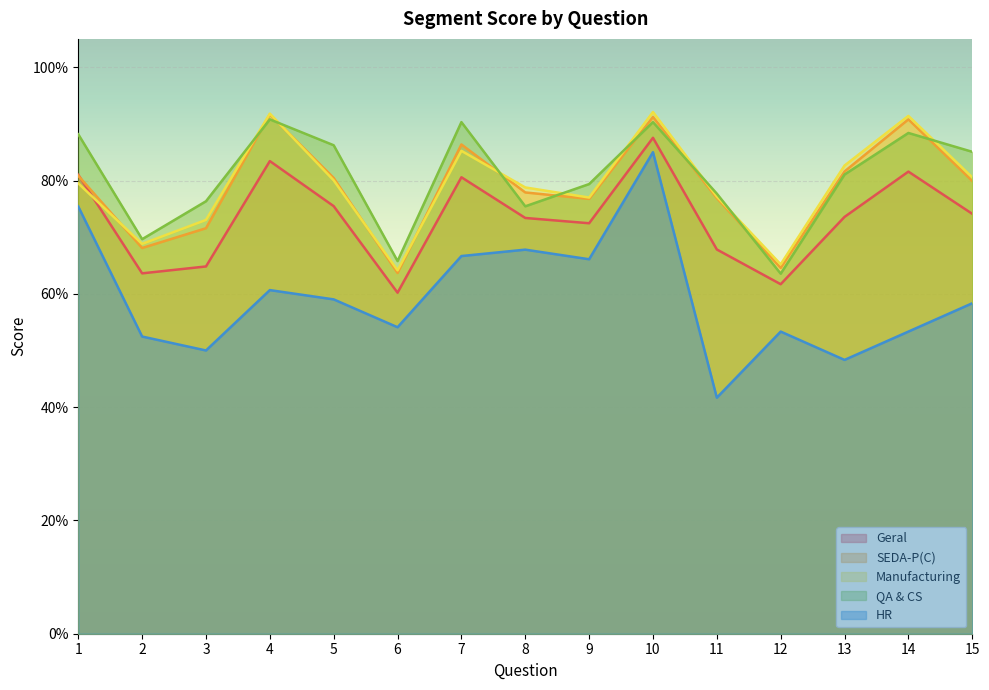

What is the smallest value displayed?

0.4